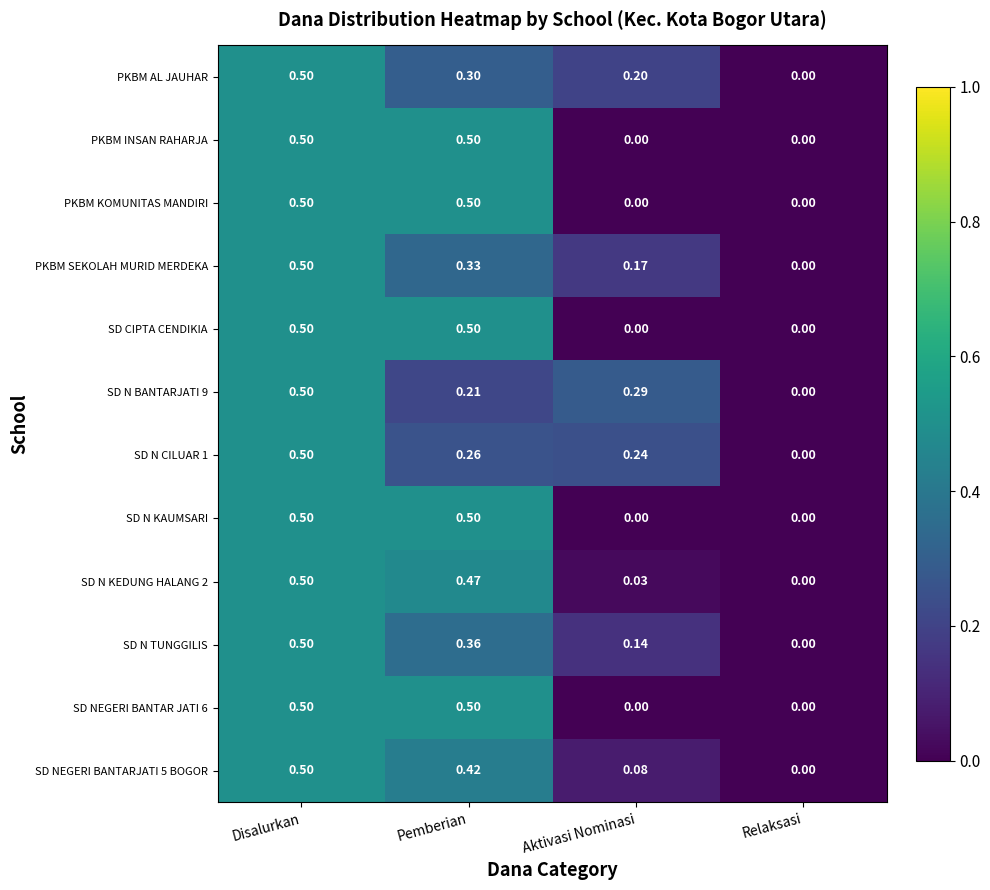

At which label does SD NEGERI BANTARJATI 5 BOGOR reach its minimum?

Relaksasi